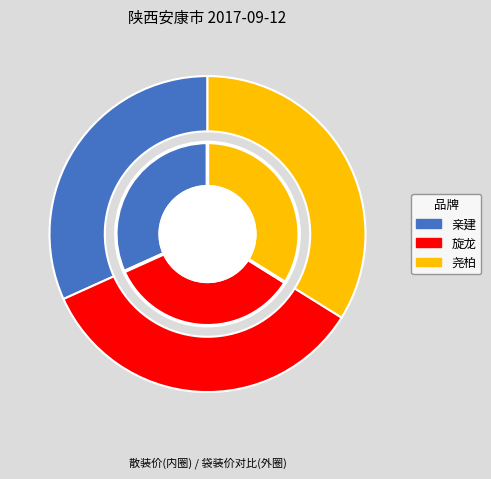

Which category has the biggest portion of the pie?

旋龙